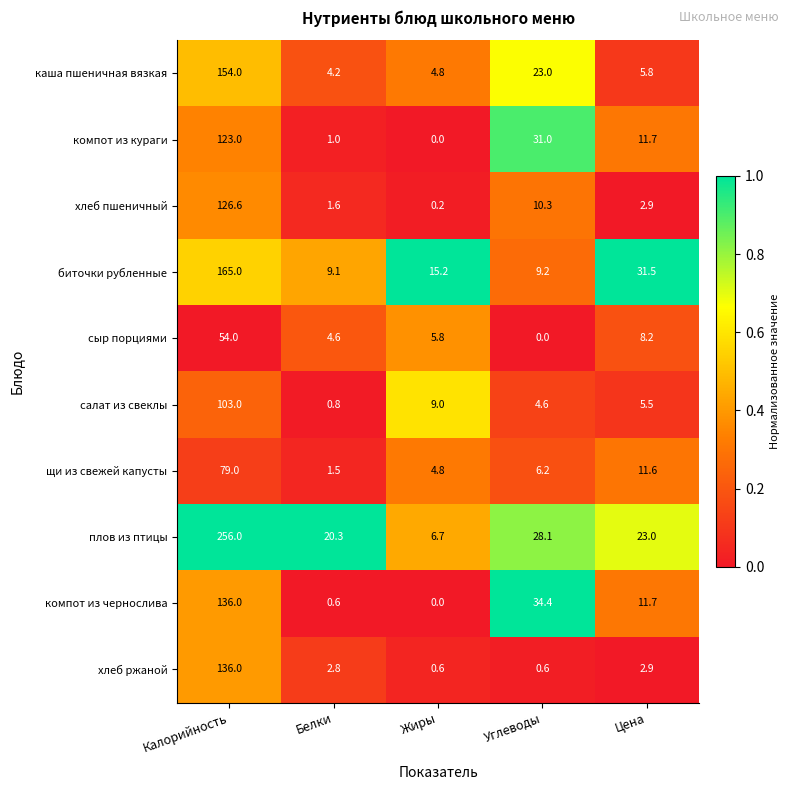

What is the sum of the щи из свежей капусты values at Цена and Углеводы?

17.8